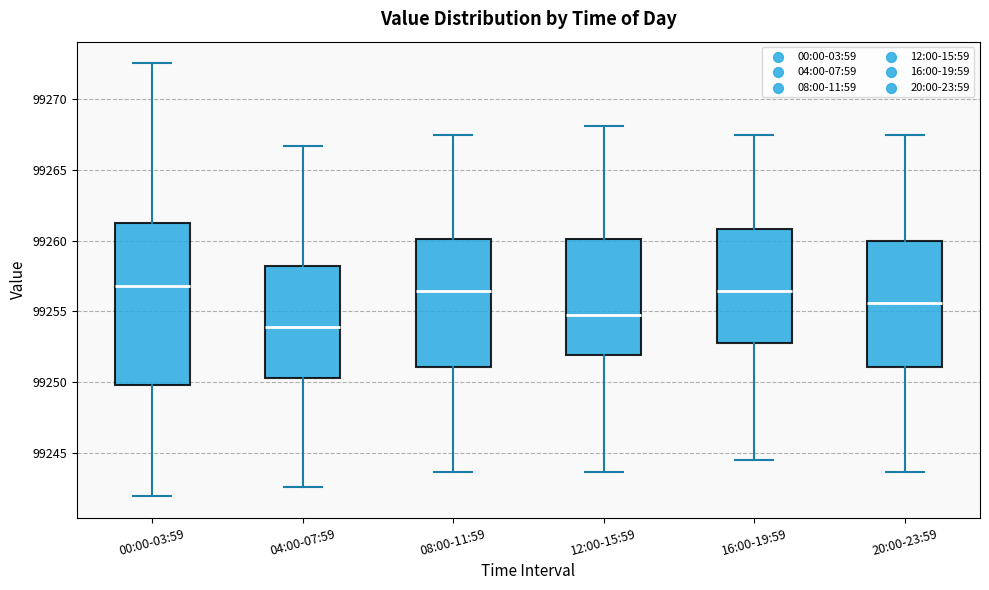

Where does the lower whisker of the box for 16:00-19:59 end on the y-axis? The values are not printed on the chart, so give them approximately, as read against the axis.

99244.5